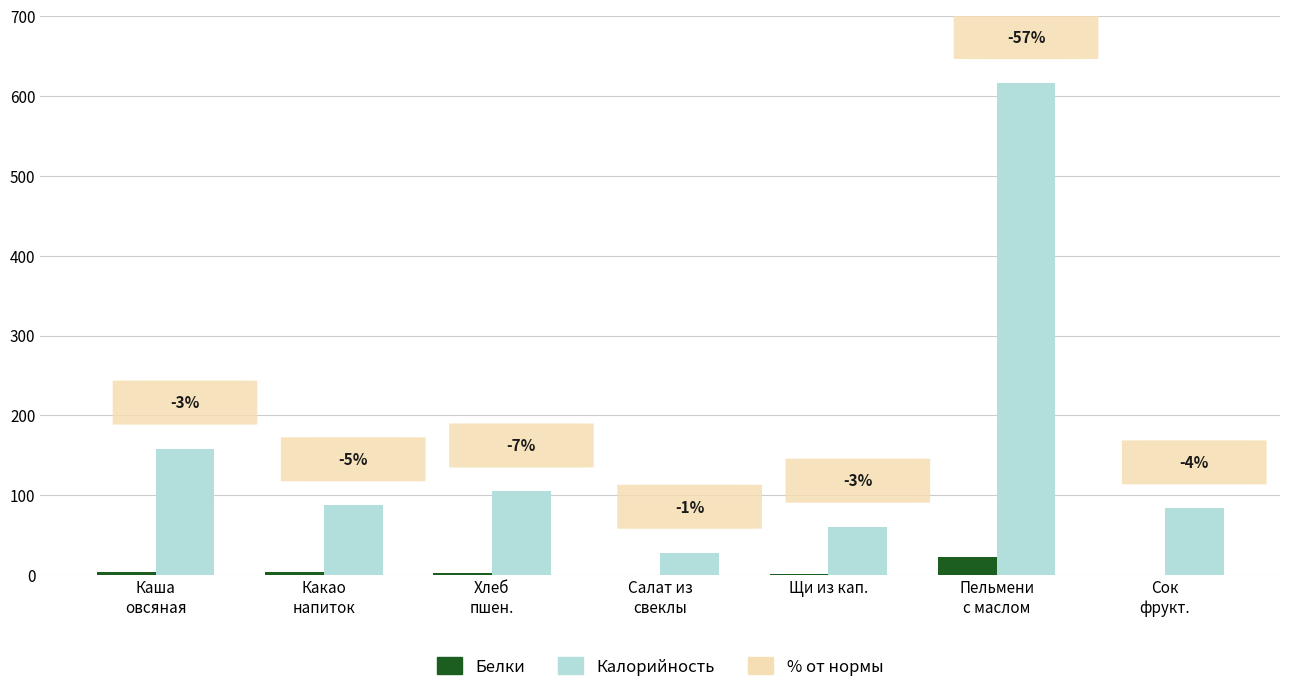

What is the maximum value for Белки?

22.9